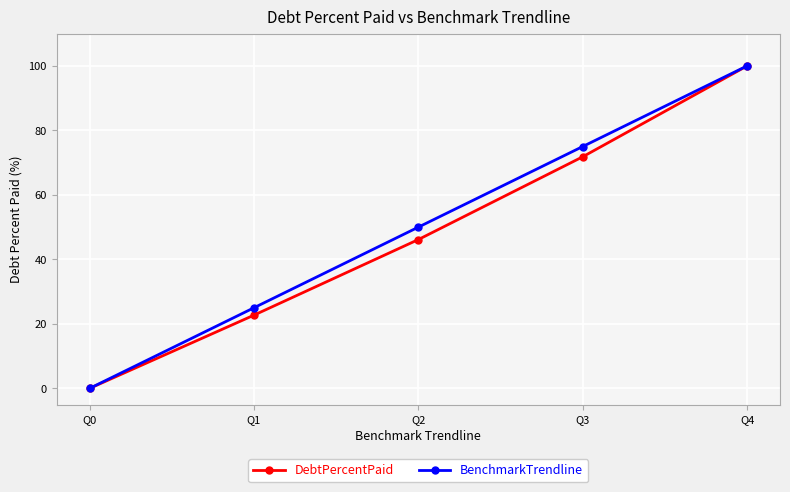

The value of BenchmarkTrendline at Q0 is 0.0. True or false?

True